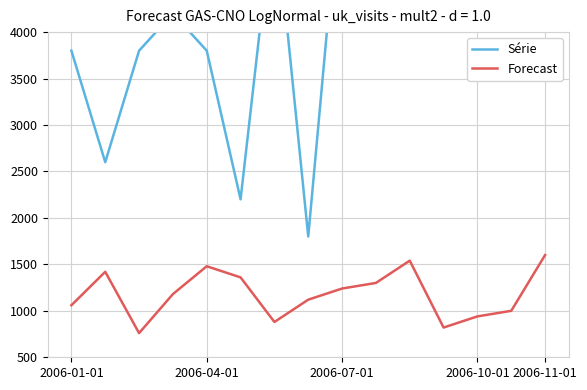

True or false: Forecast and Série intersect in this chart.

False